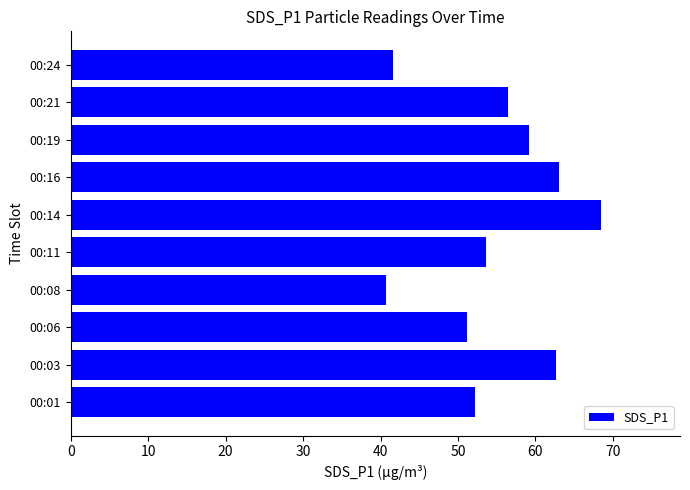

At which label is the value closest to 54?

00:11